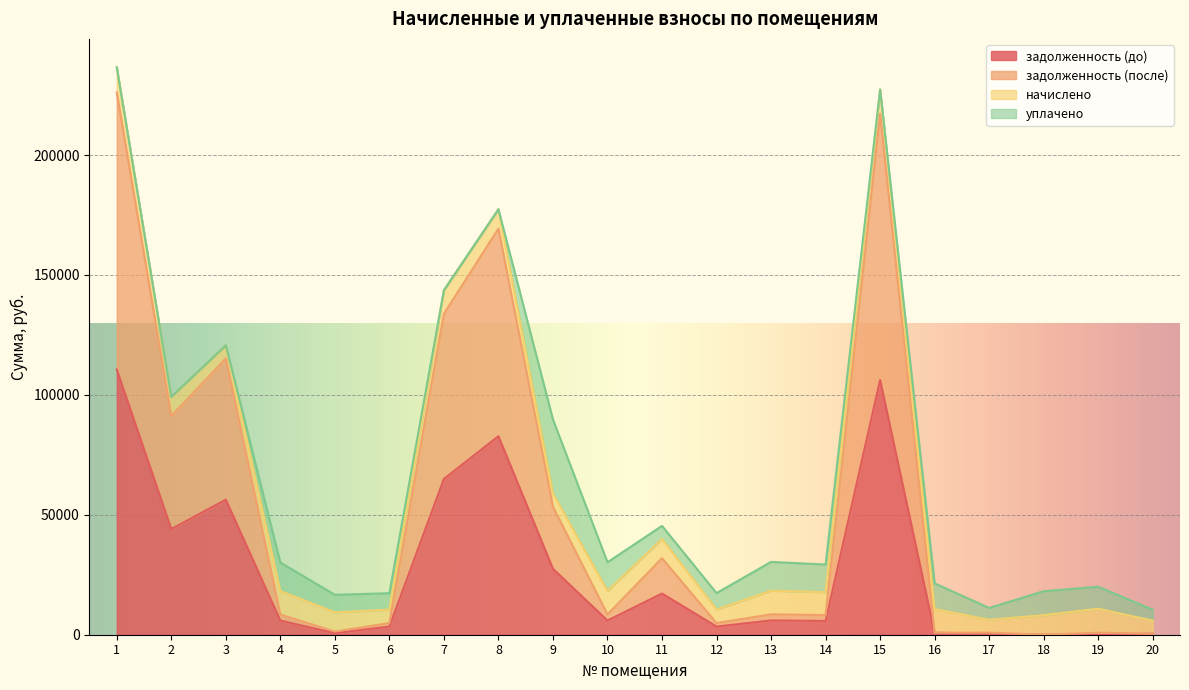

True or false: задолженность (до) and задолженность (после) intersect in this chart.

False